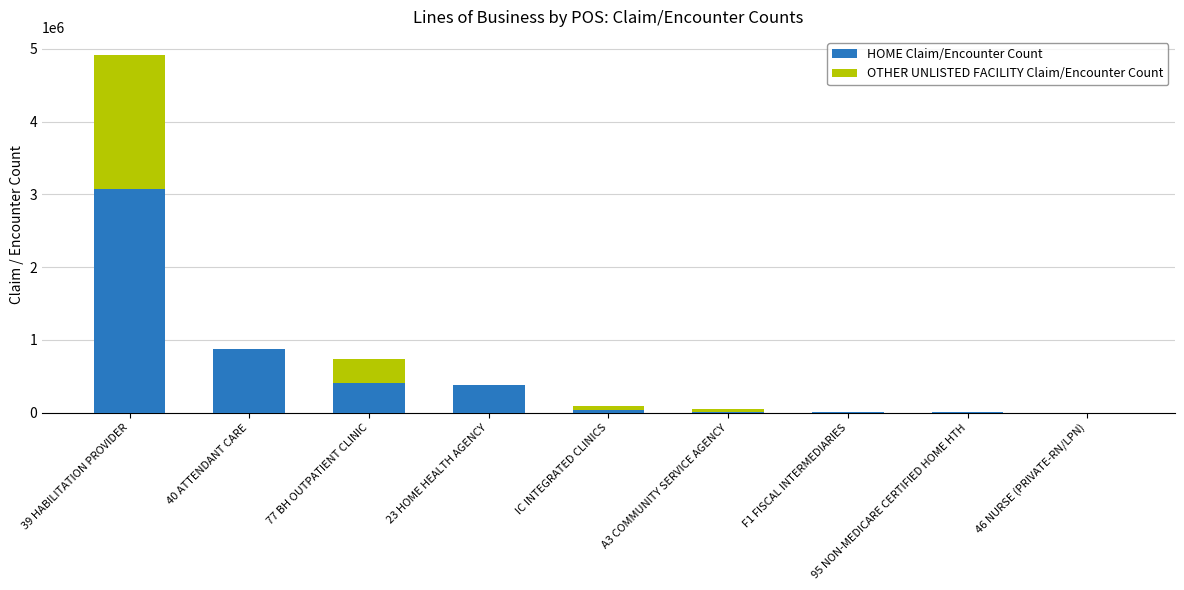

What is the highest value of the HOME Claim/Encounter Count series?

3077119